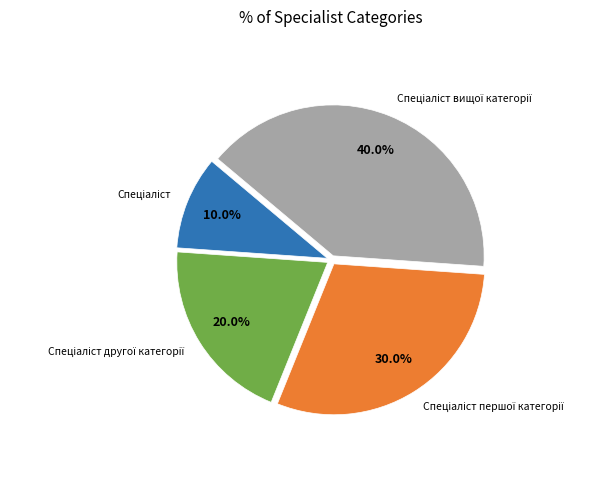

Does any single category account for the majority?

No